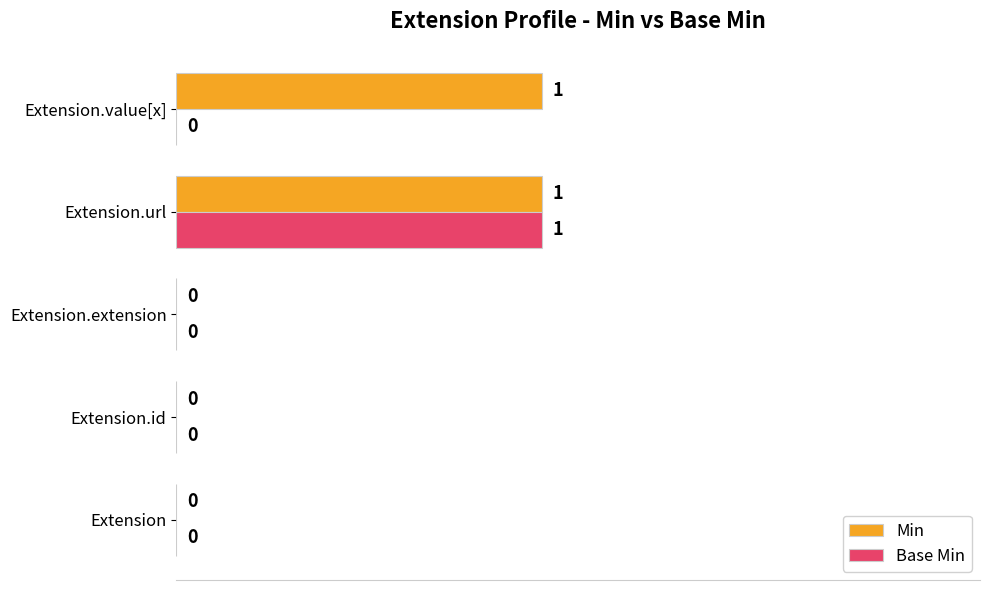

Which series has the largest total across all categories?

Min